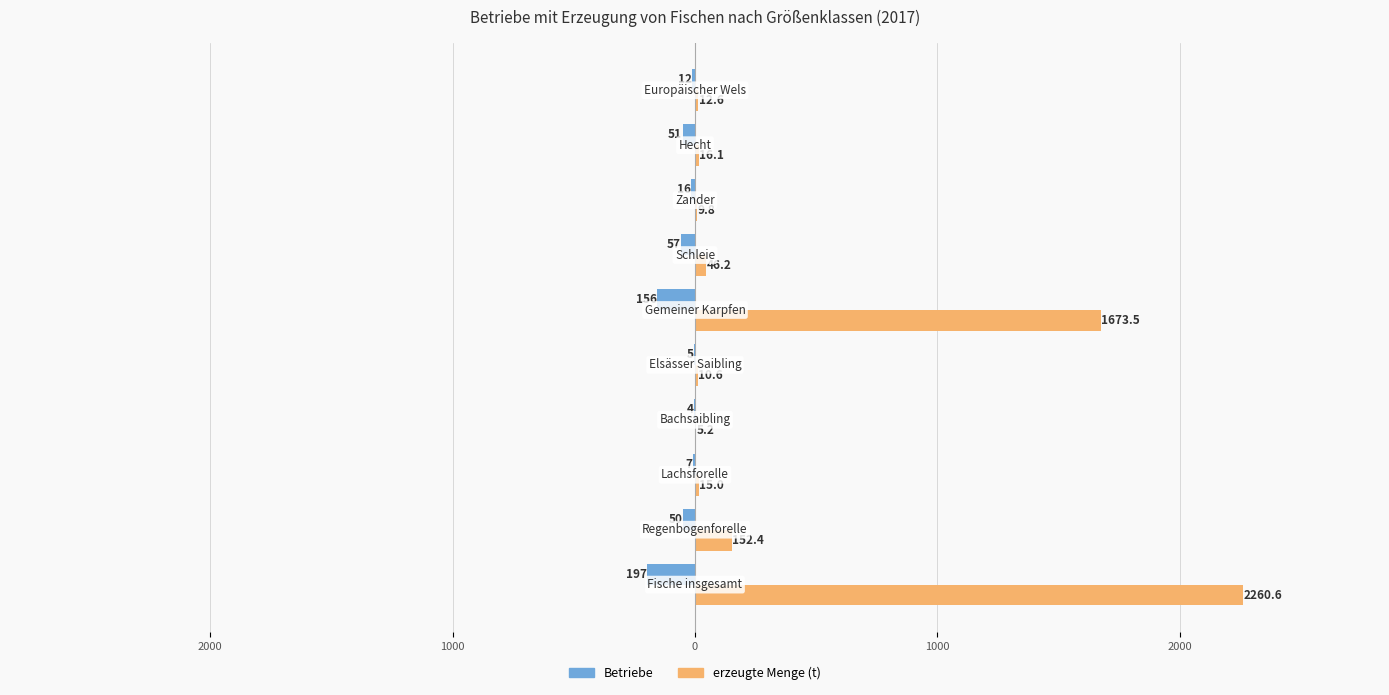

What are all the series names shown in the legend?

Betriebe, erzeugte Menge (t)